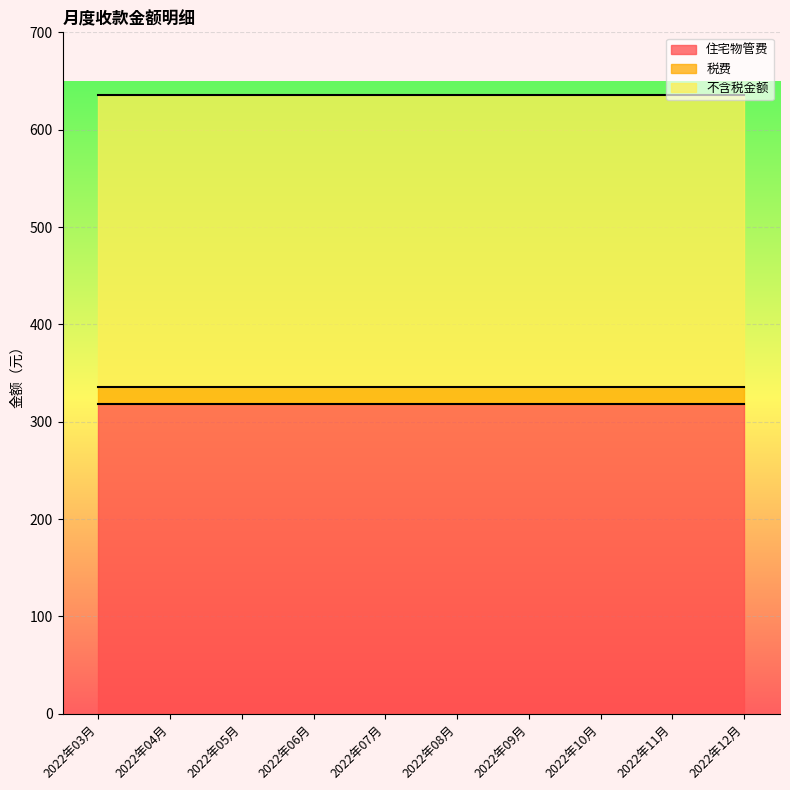

How many data points does each series have?

10